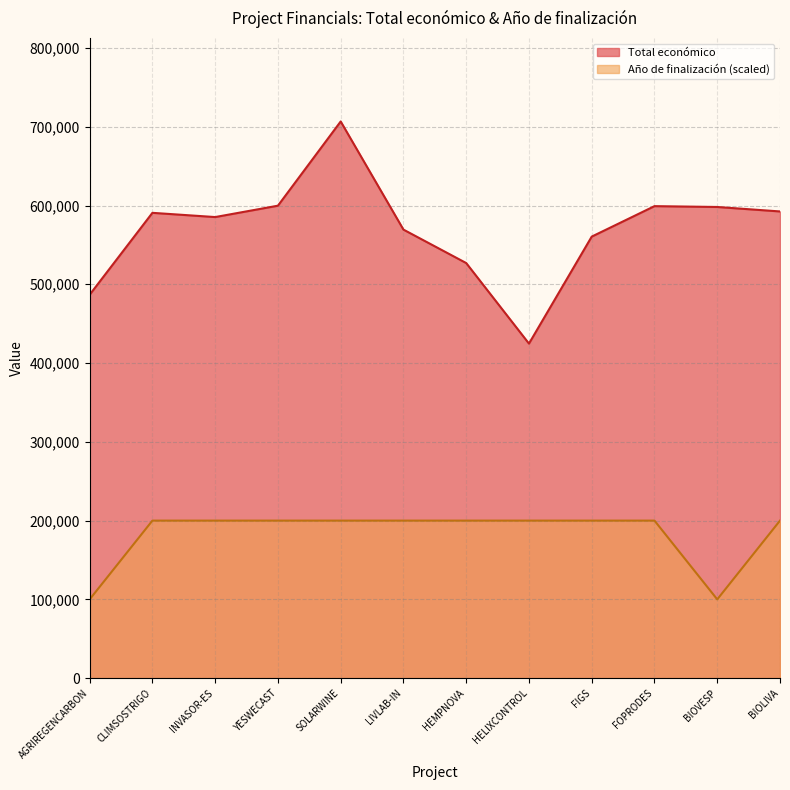

What is the label of the 5th point from the right?

HELIXCONTROL